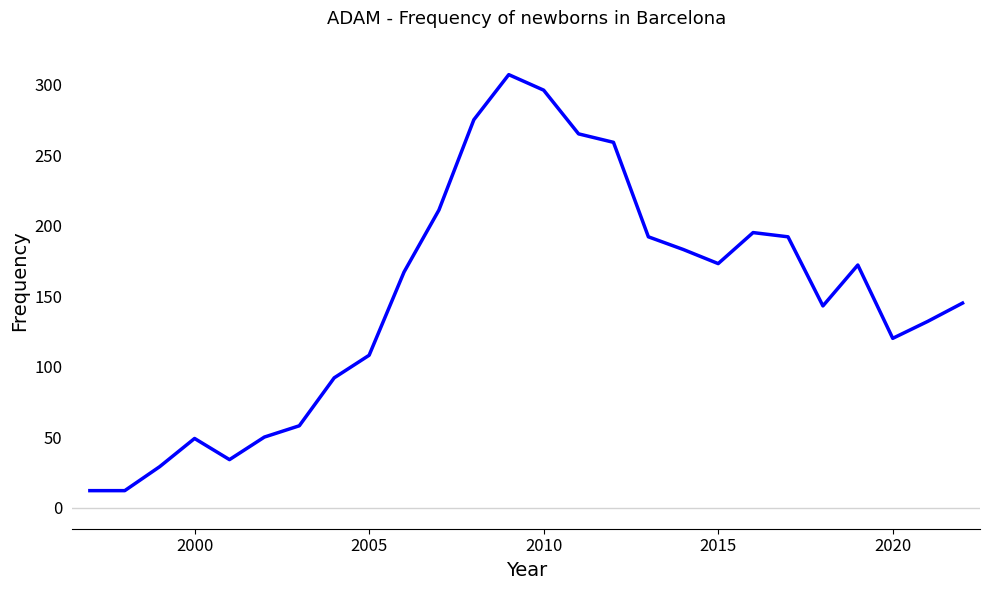

What is the smallest value displayed?

12